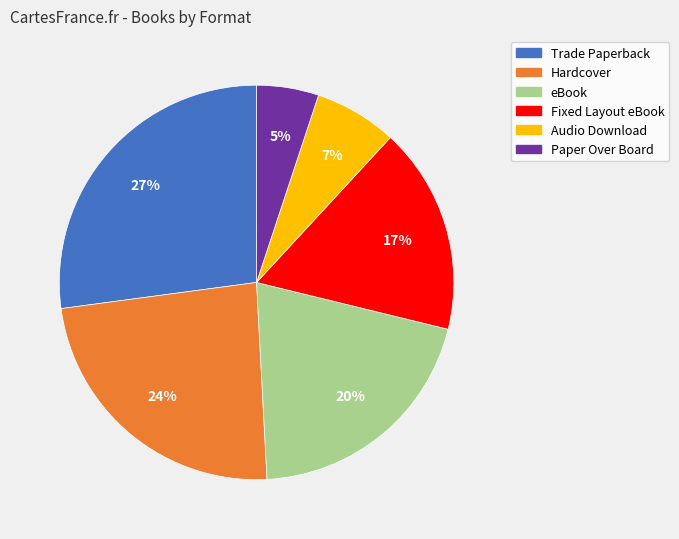

Rank the categories by value from lowest to highest.

Paper Over Board, Audio Download, Fixed Layout eBook, eBook, Hardcover, Trade Paperback